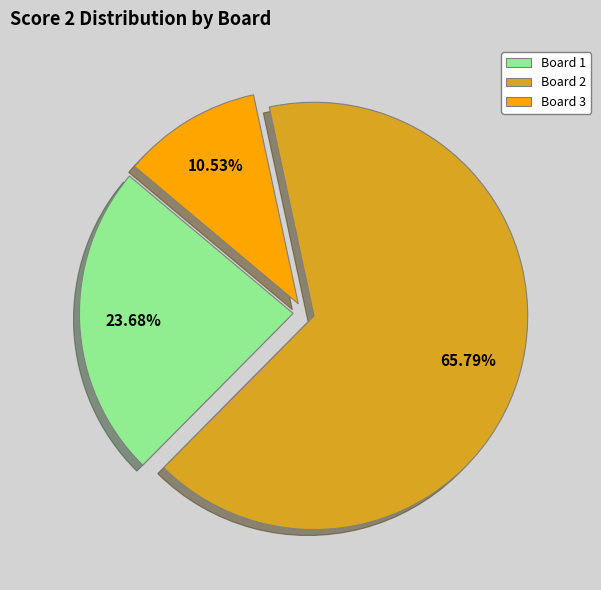

What percentage is the Board 3 slice, to the nearest percent?

11%